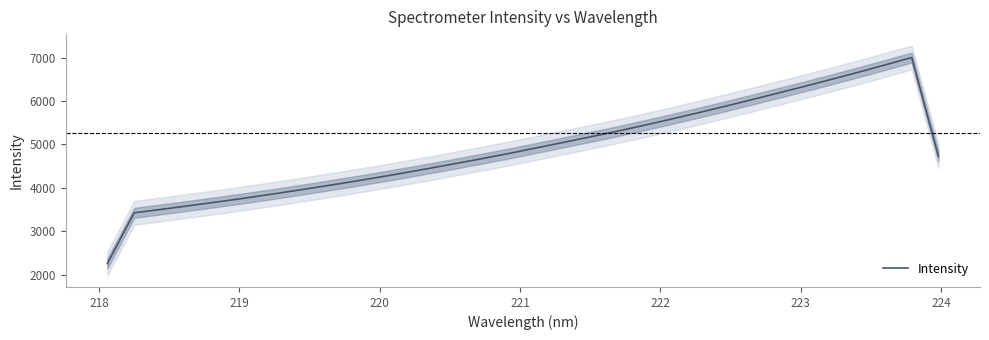

What is the highest value of the Intensity series?

7001.5